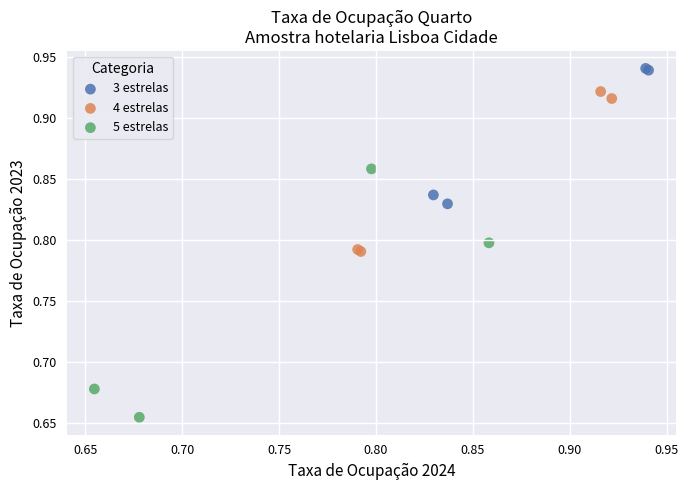

Which series reaches the maximum Y coordinate?

3 estrelas